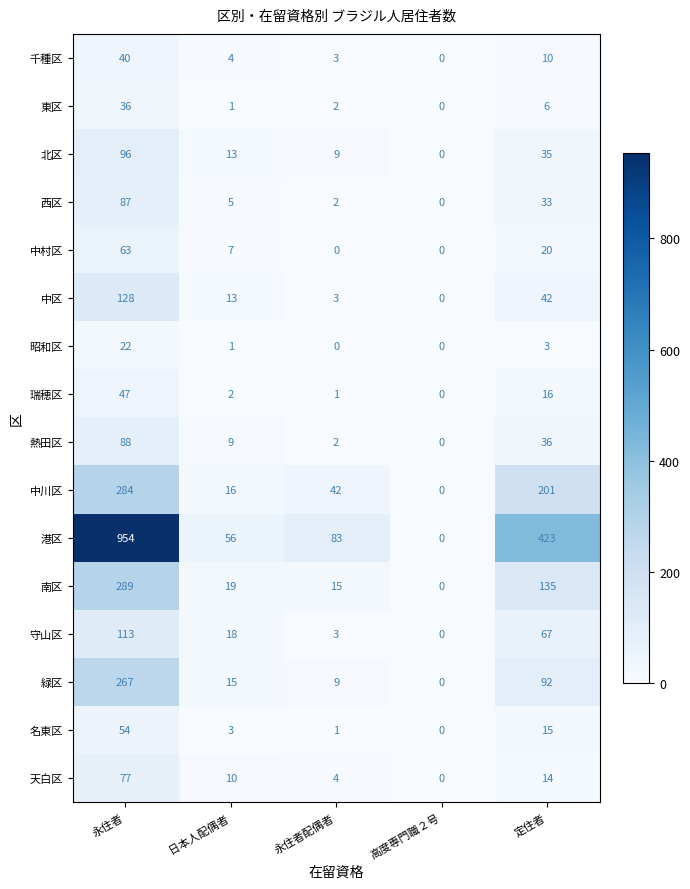

How many series are shown in this chart?

16